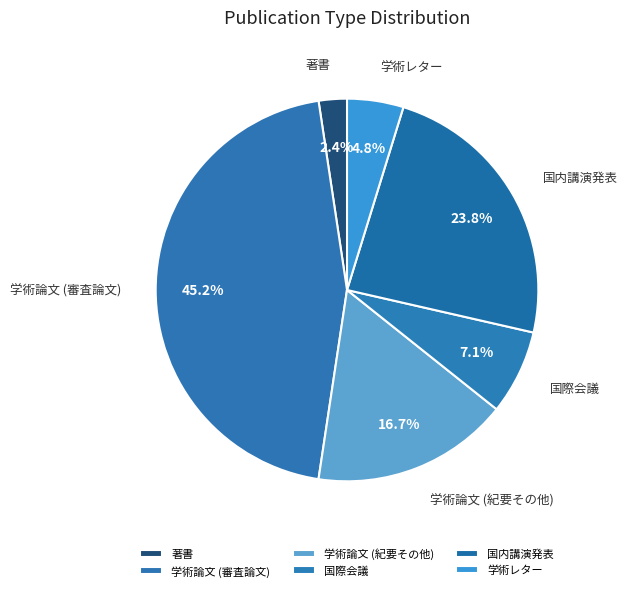

Does any single category account for the majority?

No